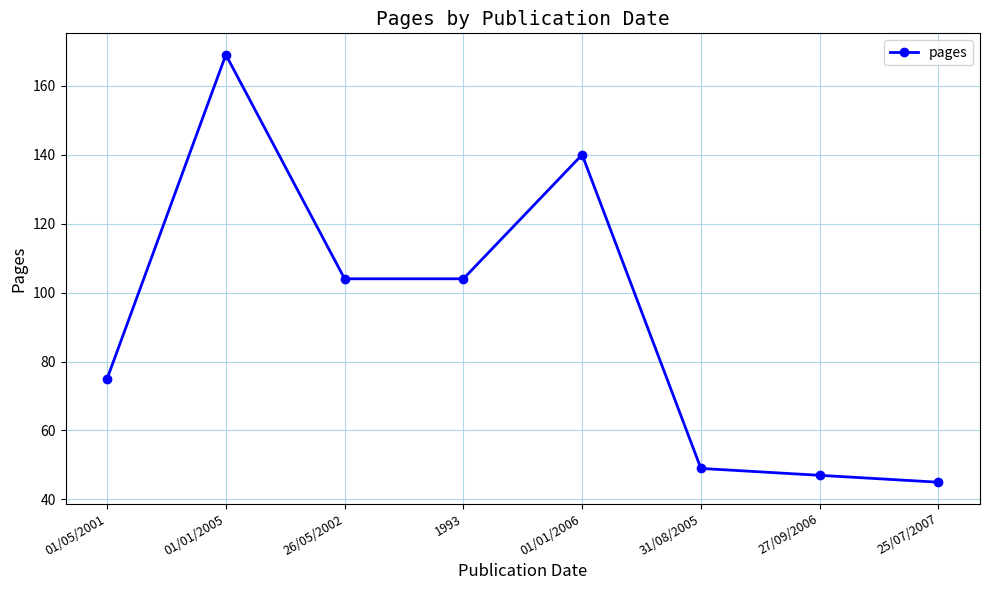

Which label corresponds to the largest value in the chart?

01/01/2005